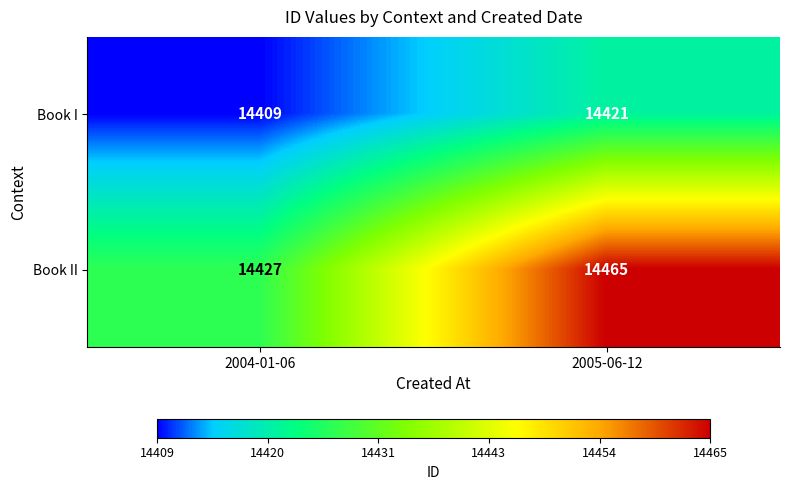

What is the difference between the maximum and minimum values in the Book I series?

12